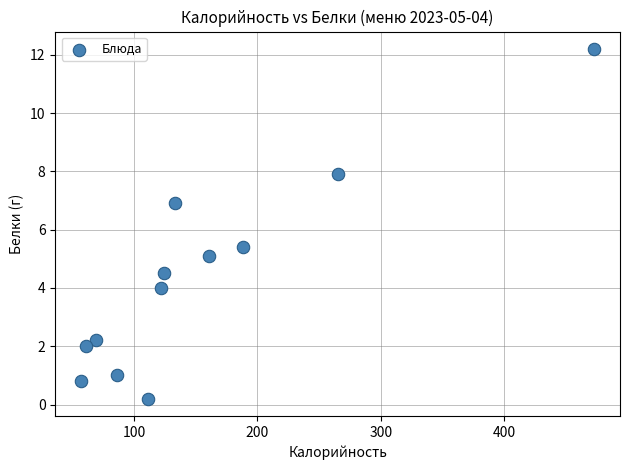

What is the range of Y values (max minus min)?

12.0